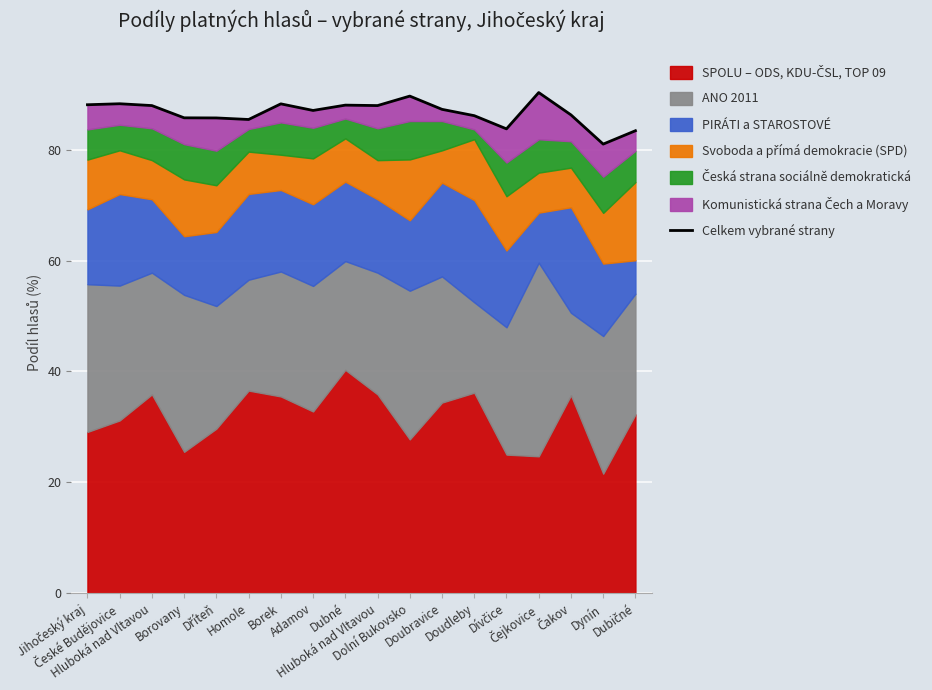

What is the difference between the values at Čakov and Čejkovice?

4.0